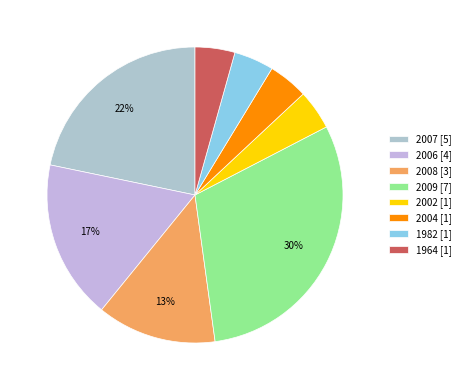

The 2004 slice represents 4% of the pie. True or false?

True